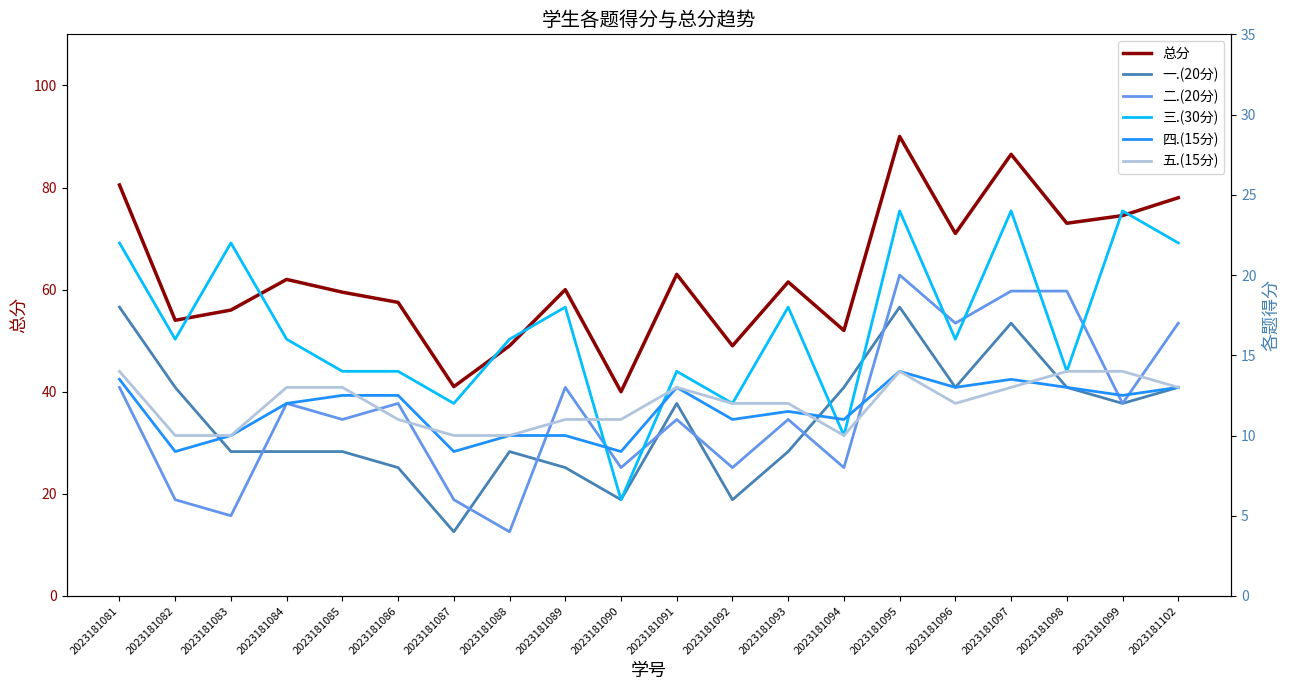

At which label does 三.(30分) reach its peak?

2023181095